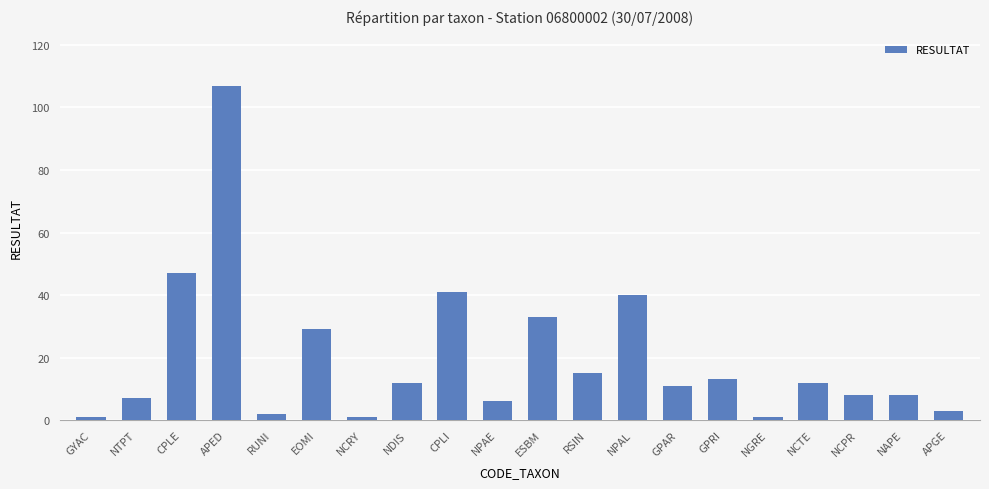

Reading right to left, extract all data points from this chart.

3	8	8	12	1	13	11	40	15	33	6	41	12	1	29	2	107	47	7	1